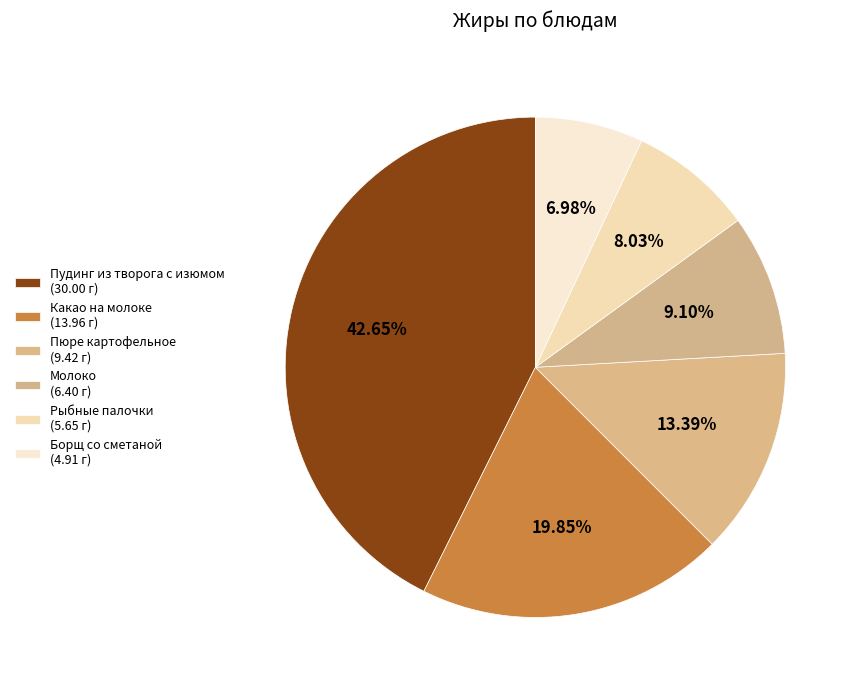

How many slices are in this pie chart?

6